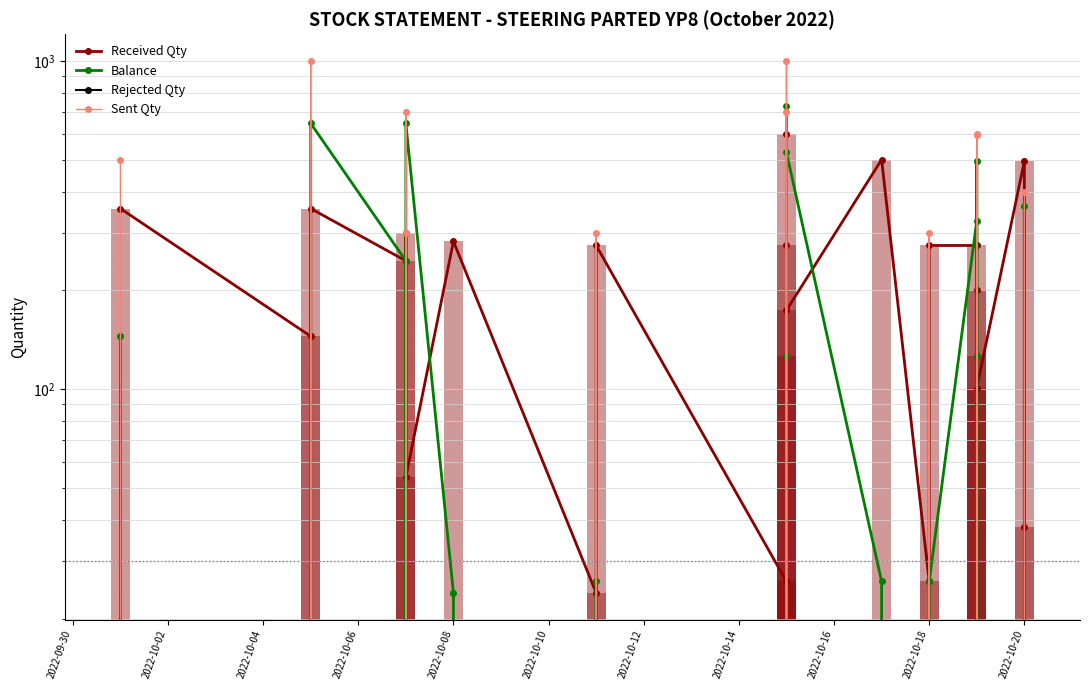

What is the average value of the Balance series?

194